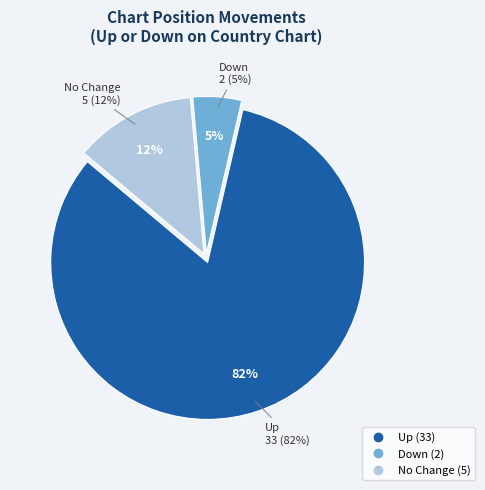

What is the change in value from up to down?

-31